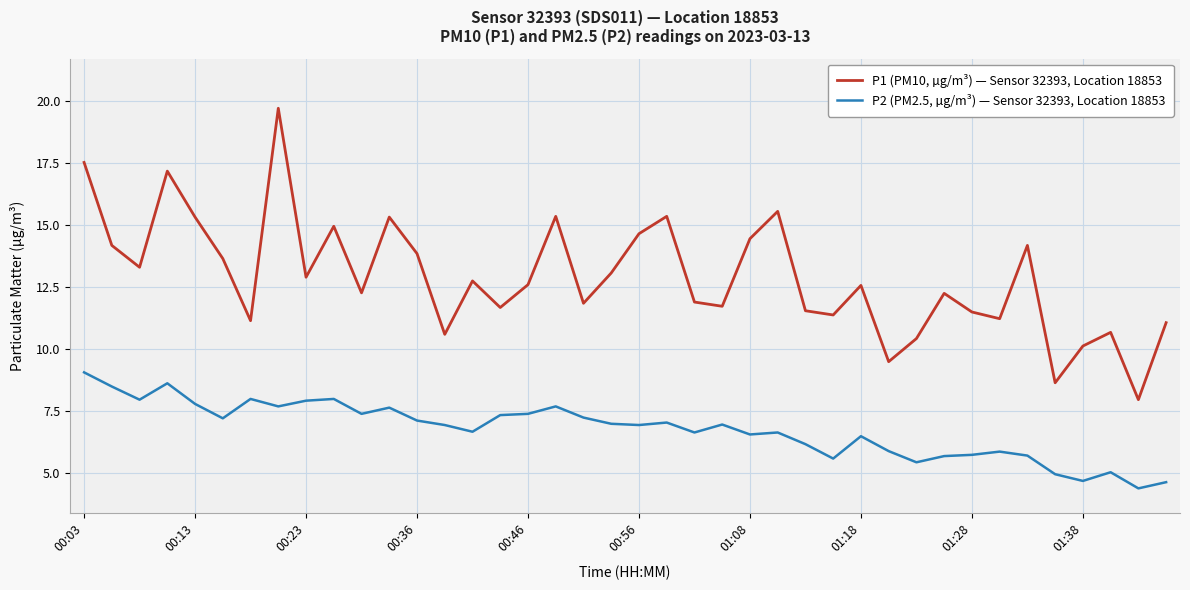

Which series has the largest range (max minus min)?

P1 (PM10, µg/m³) — Sensor 32393, Location 18853